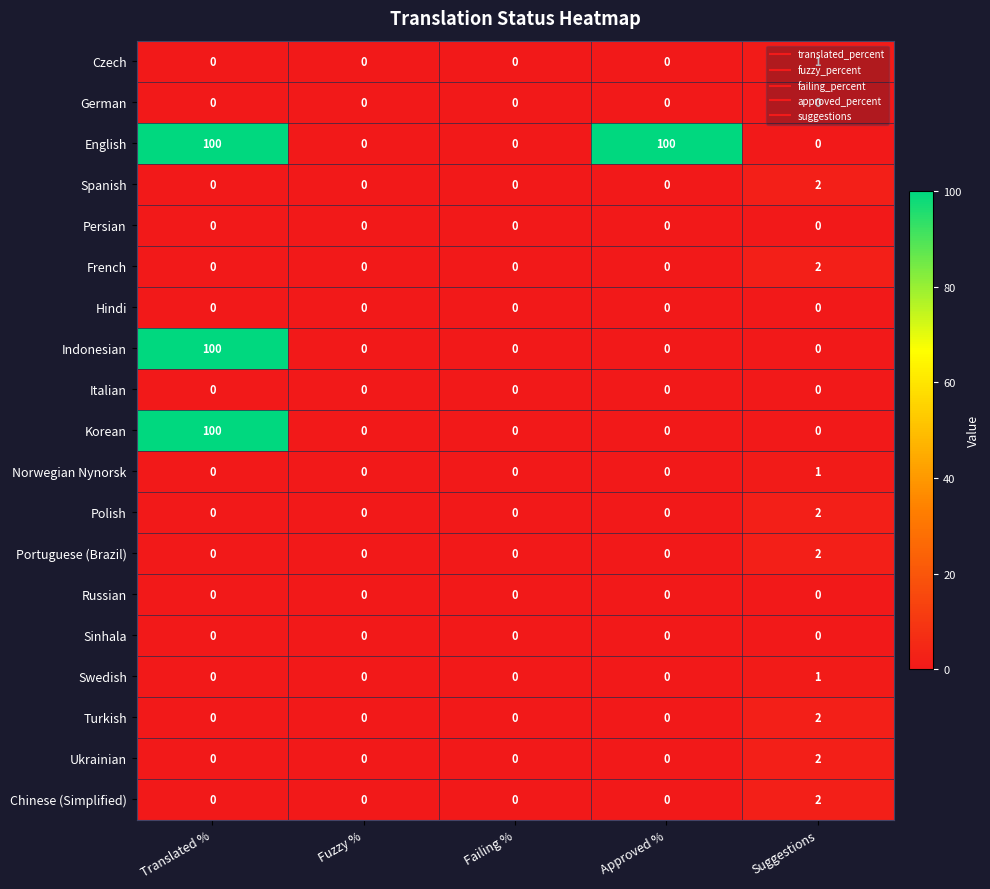

At how many categories does at least one series exceed 17?

2